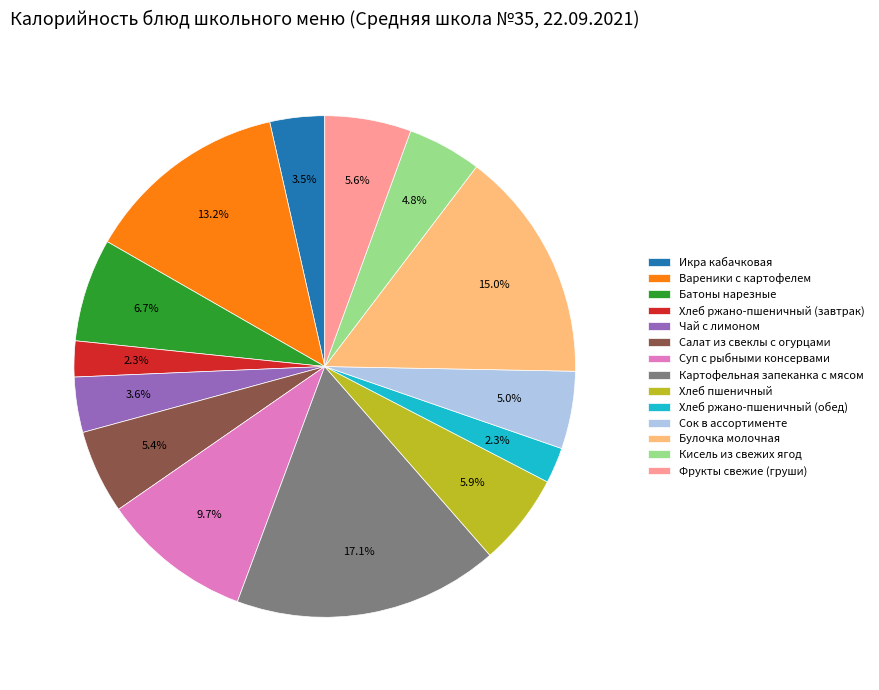

Is there any slice that represents more than half of the pie?

No